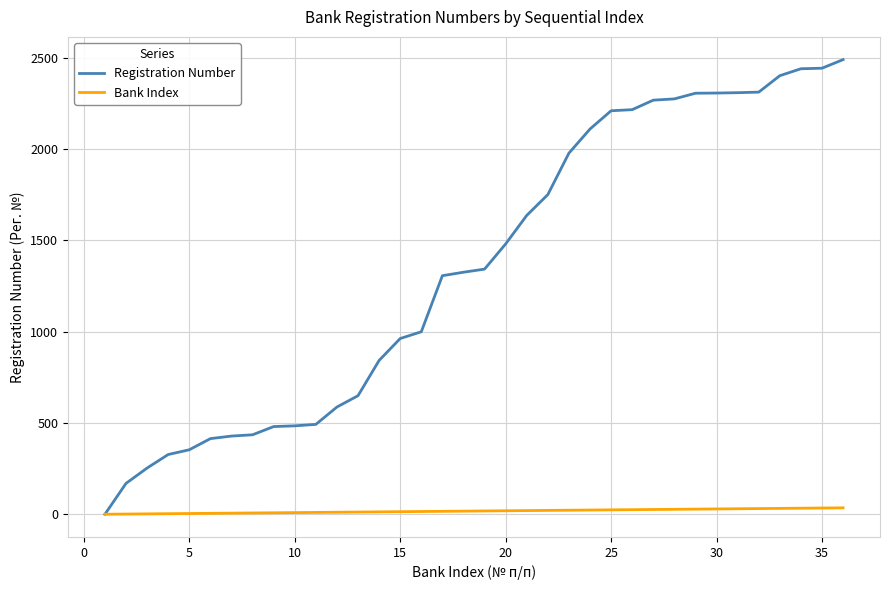

What is the greatest value displayed?

2490